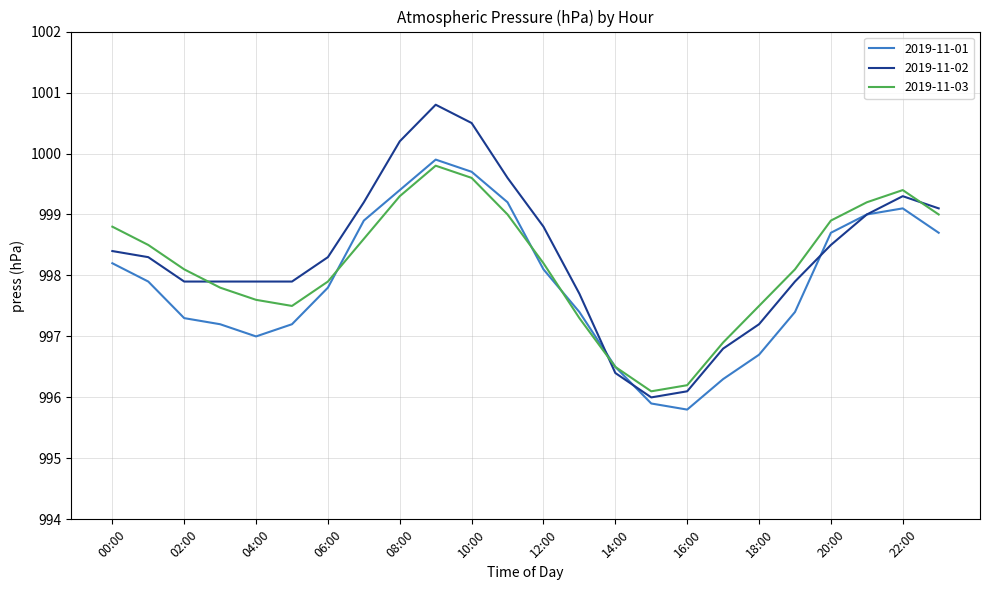

What is the average value of the 2019-11-01 series?

997.9